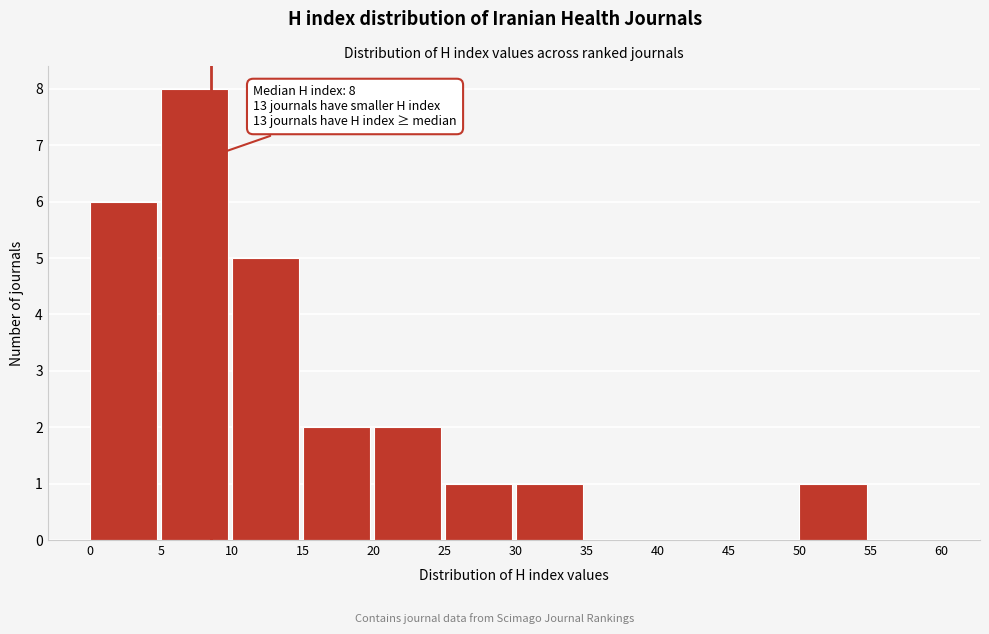

Over which range of the x-axis is the bar tallest?

5 to 10